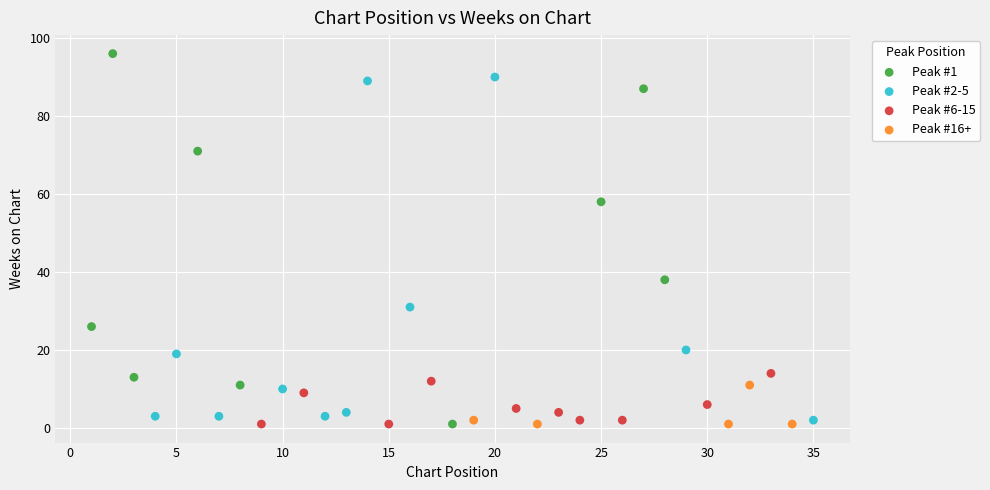

Which series reaches the maximum Y coordinate?

Peak #1